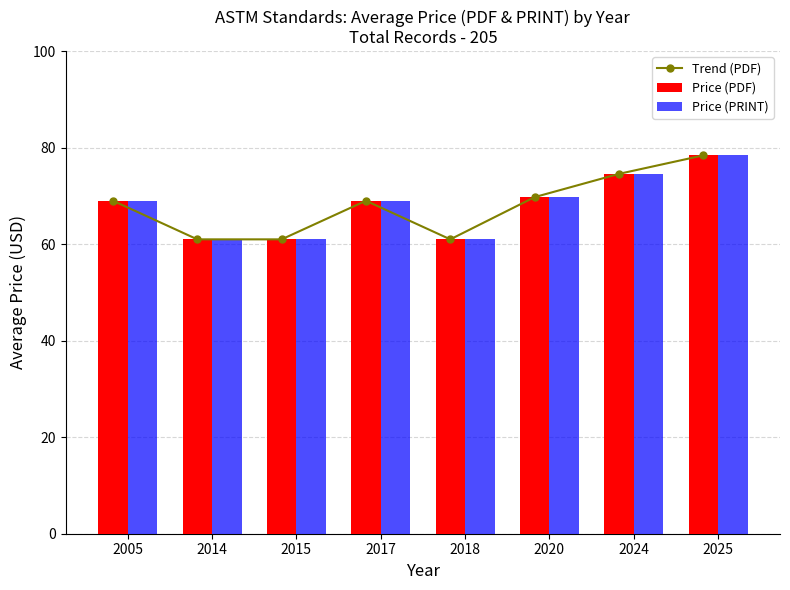

Rank the categories by Price (PDF) value from highest to lowest.

2025, 2024, 2020, 2005, 2017, 2014, 2015, 2018